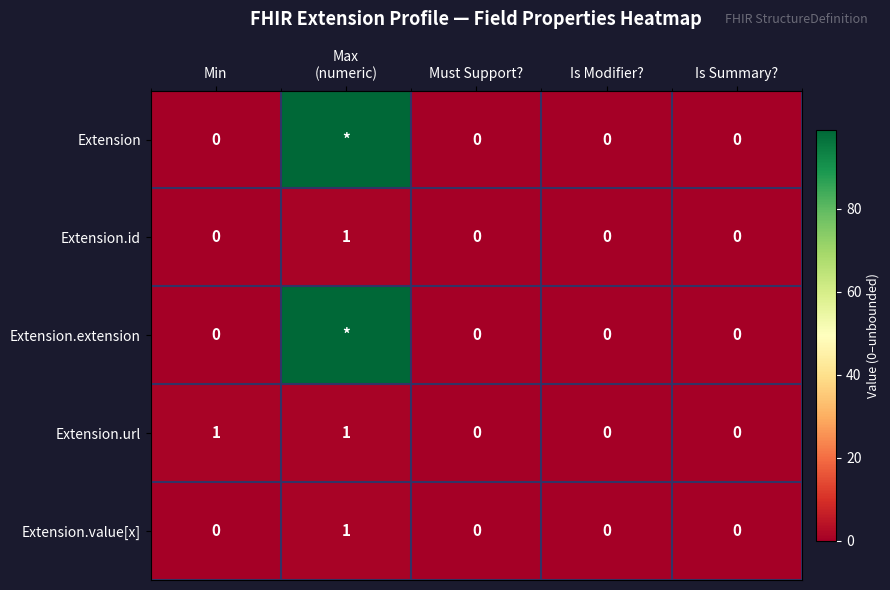

Which series changed the most between Min and Is Summary??

Extension.url